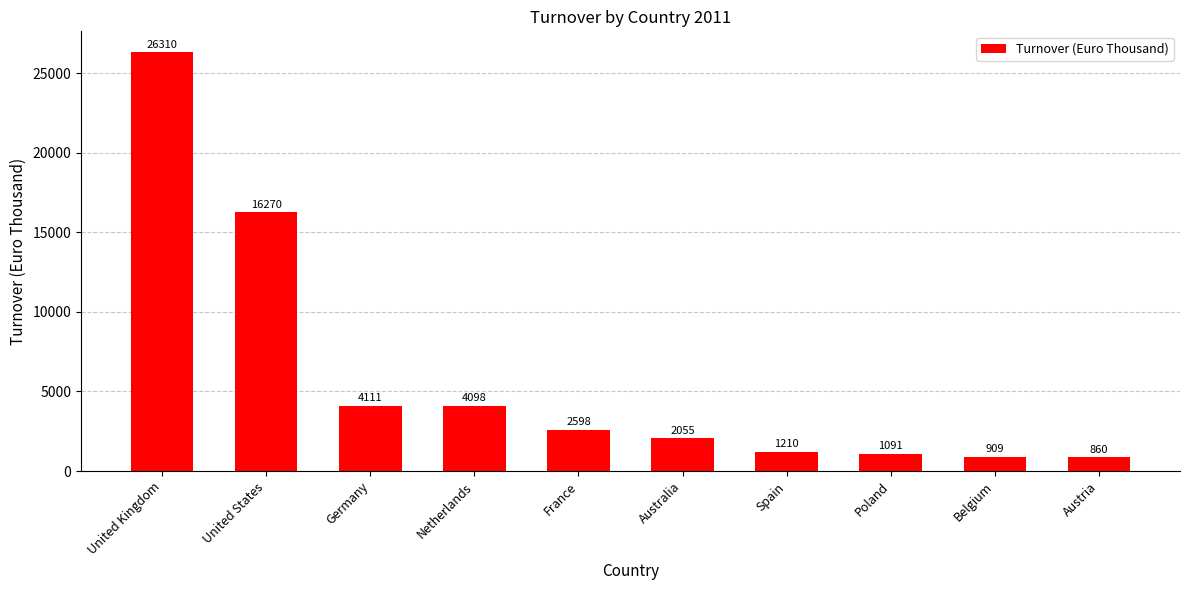

What is the difference between the maximum and minimum values?

25450